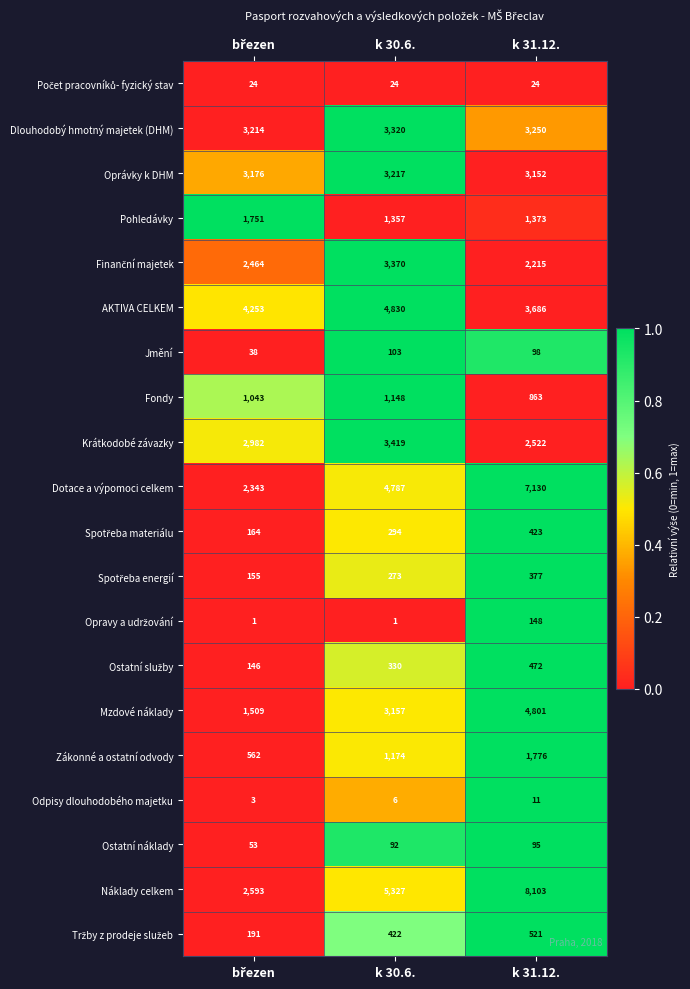

Is it true that Dotace a výpomoci celkem equals 12761 at k 31.12.?

False